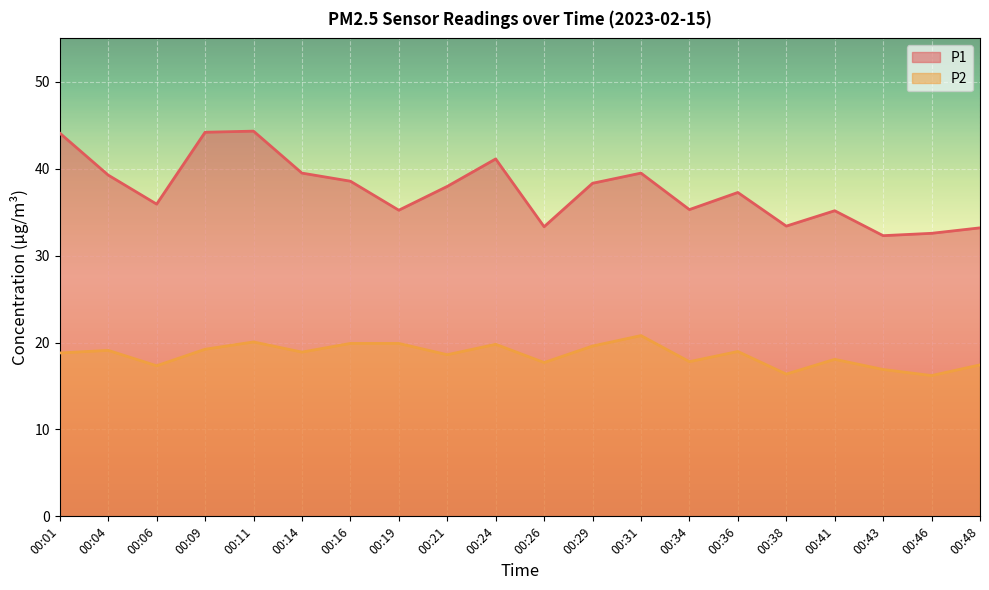

True or false: P2 and P1 intersect in this chart.

False